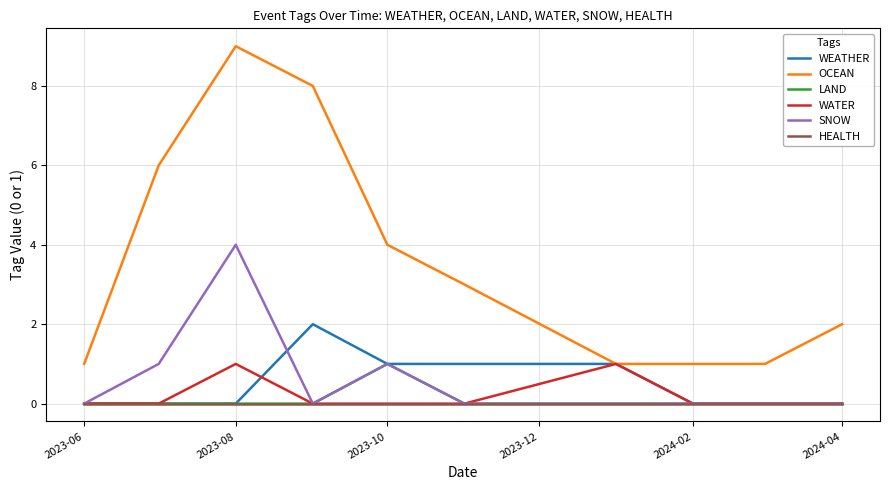

Which series has the widest spread of values?

OCEAN